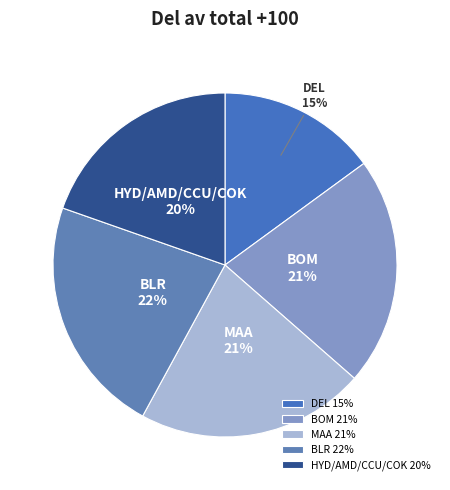

Between BLR and HYD/AMD/CCU/COK, which is larger?

BLR